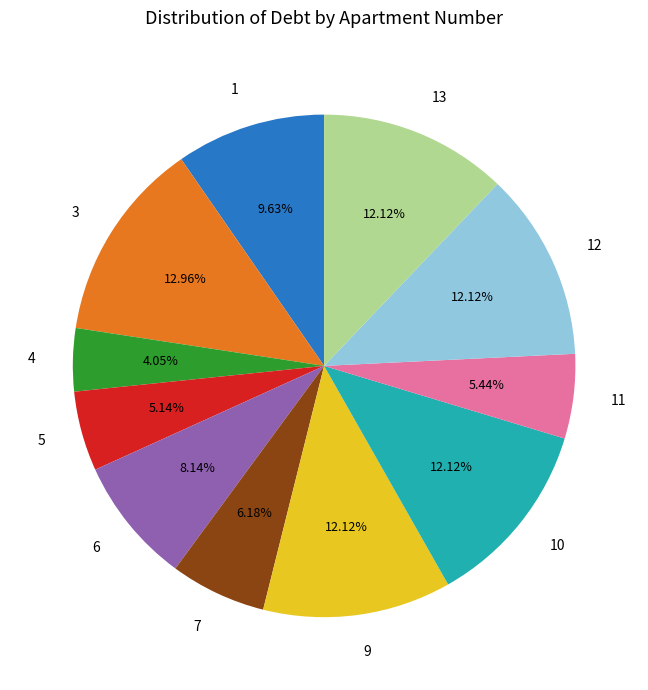

Which has a higher value, 13 or 3?

3